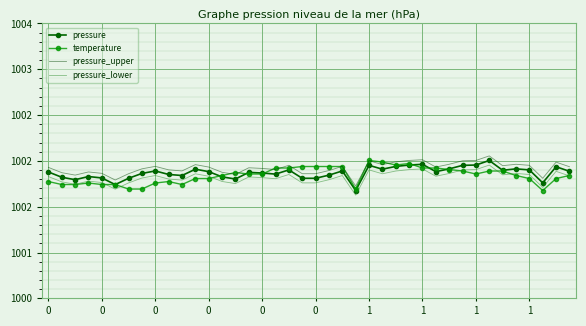

What are all the series names shown in the legend?

pressure, temperature, pressure_upper, pressure_lower